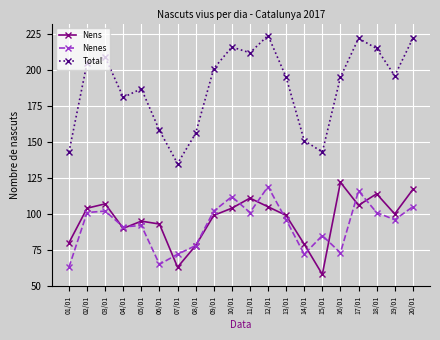

What is the minimum value for Nens?

58